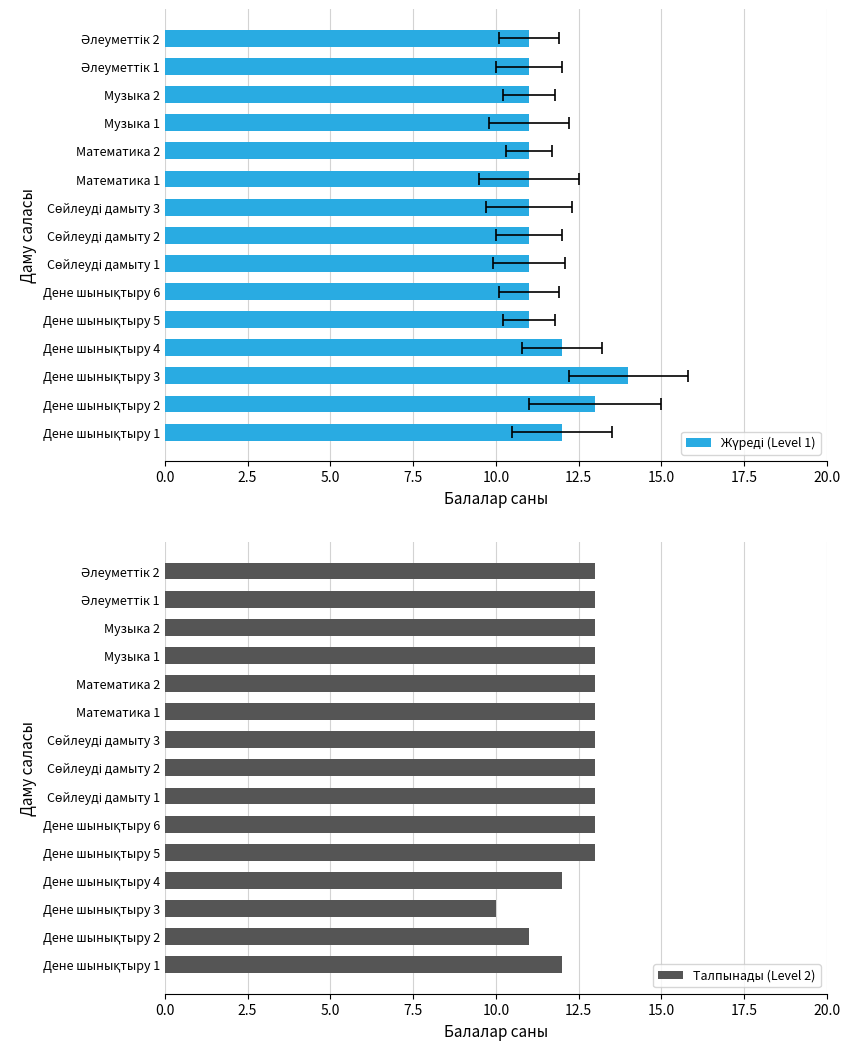

What is the sum of all Талпынады (Level 2) values?

188